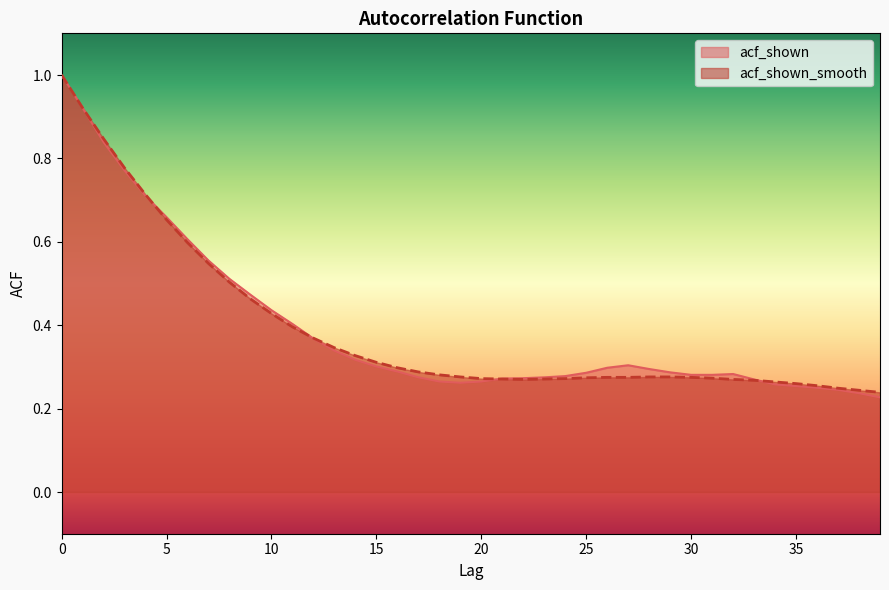

Between 11 and 23, which series saw the biggest shift?

acf_shown